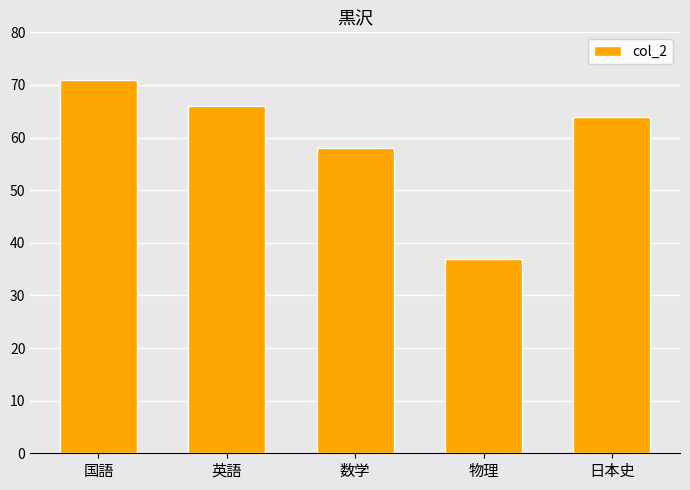

The chart shows a value of 37 at 物理. True or false?

True